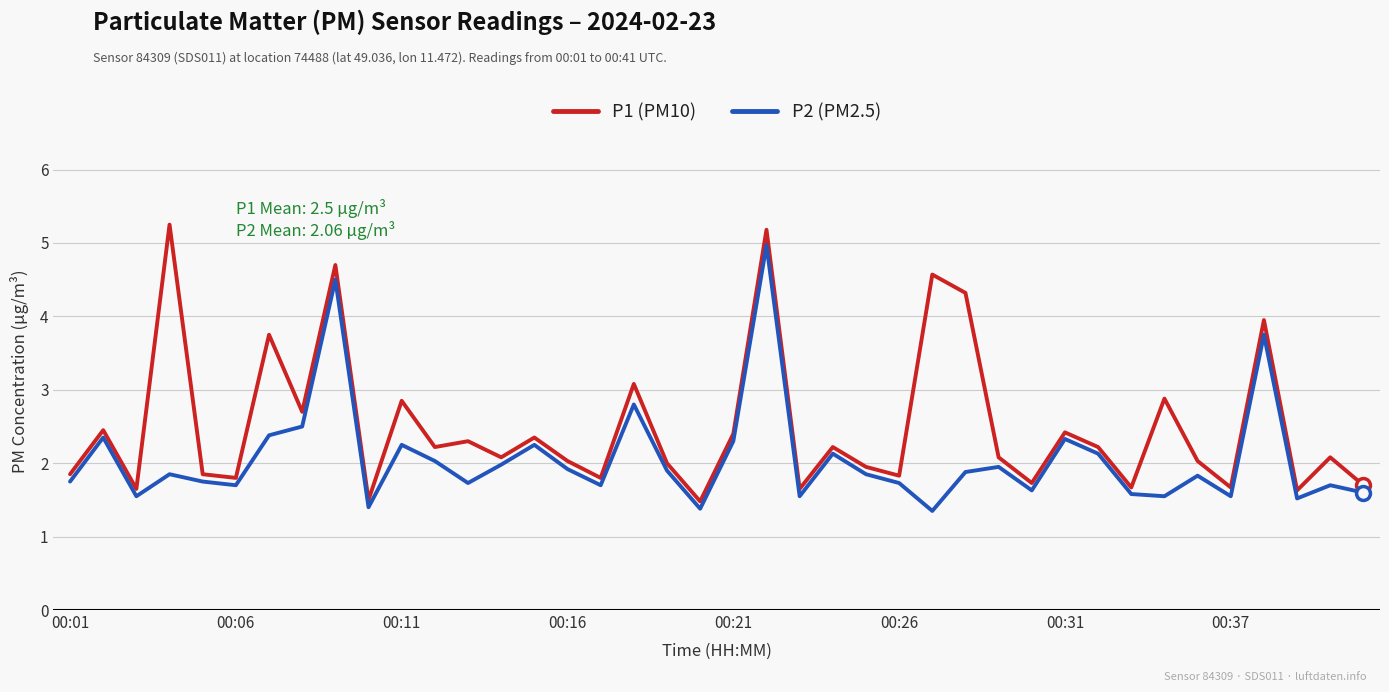

How many lines are shown in the chart?

2